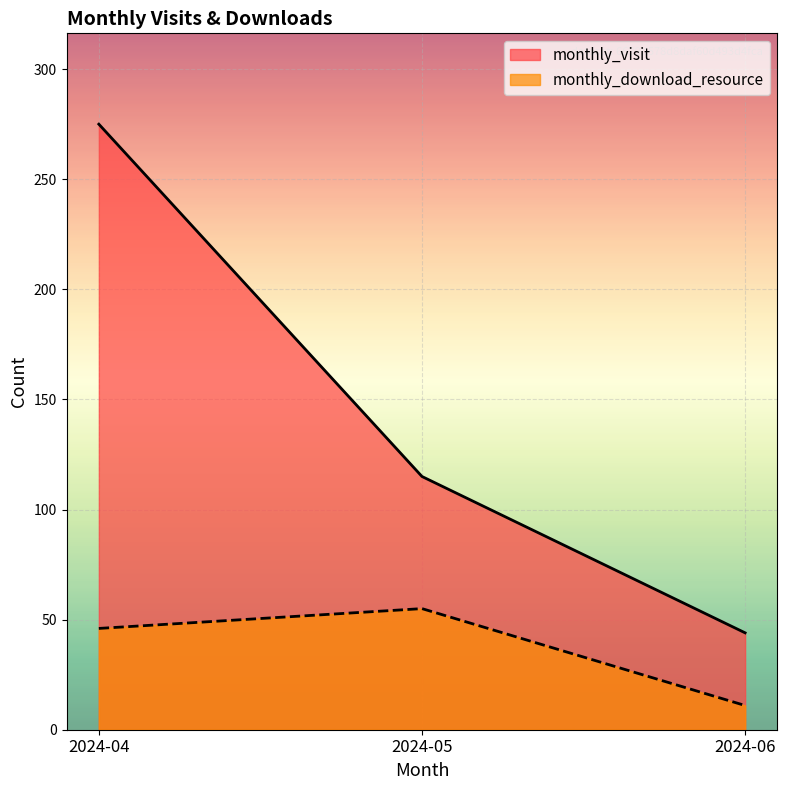

Count the monthly_download_resource values in the range 11 to 55.

3